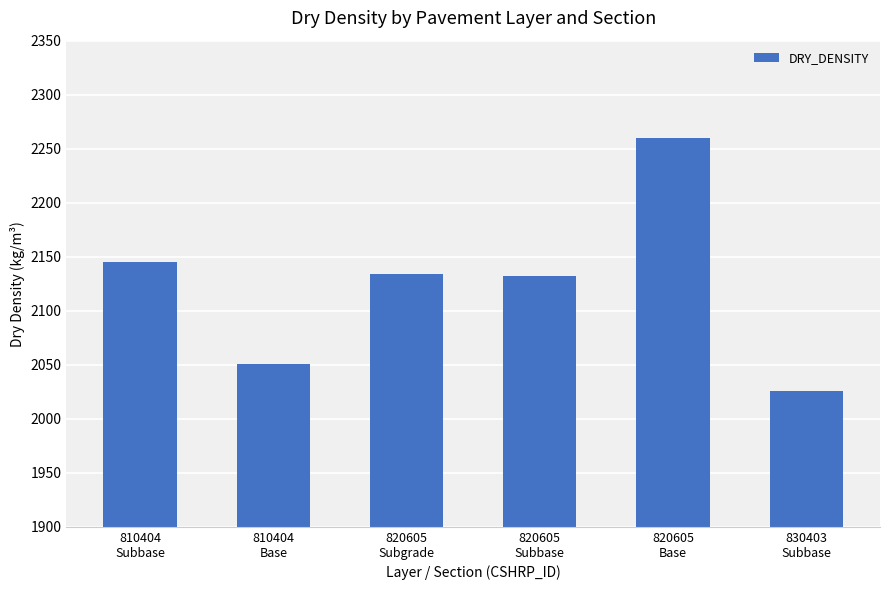

What value does the data have at 820605
Base, to the nearest 50?

2250